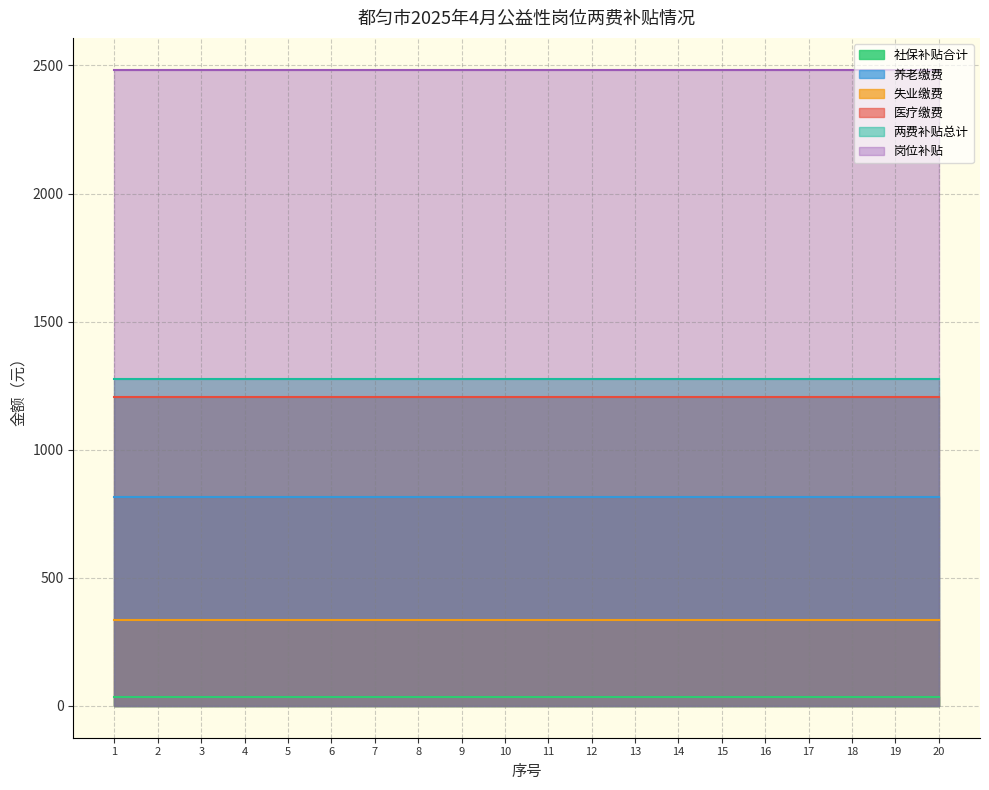

True or false: 养老缴费 has more than 2 points higher than both neighbors.

False